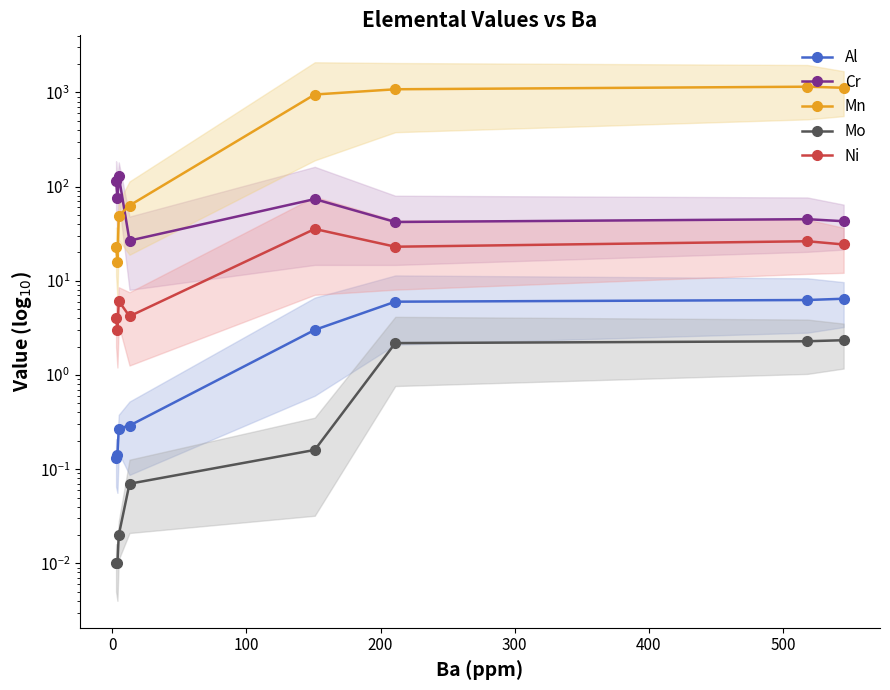

At how many categories does at least one series exceed 553?

4